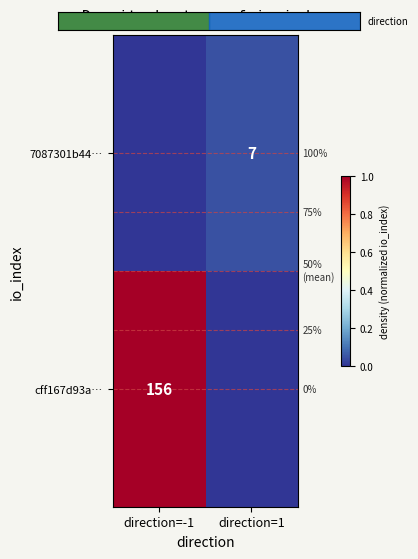

How many distinct data groups are displayed?

2